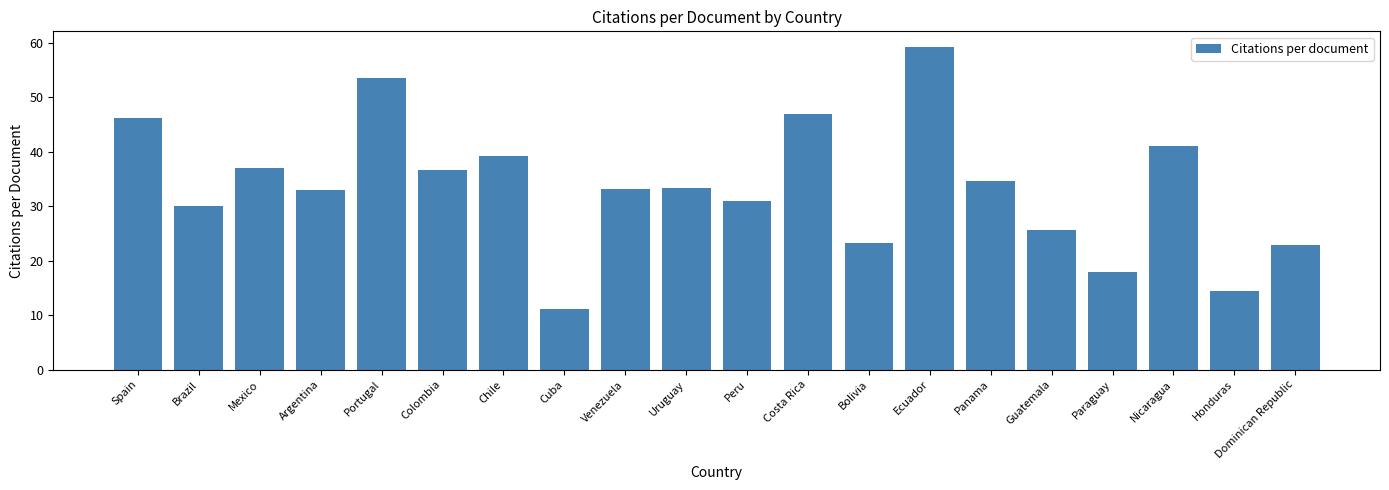

At which category does the chart reach its peak across all series?

Ecuador